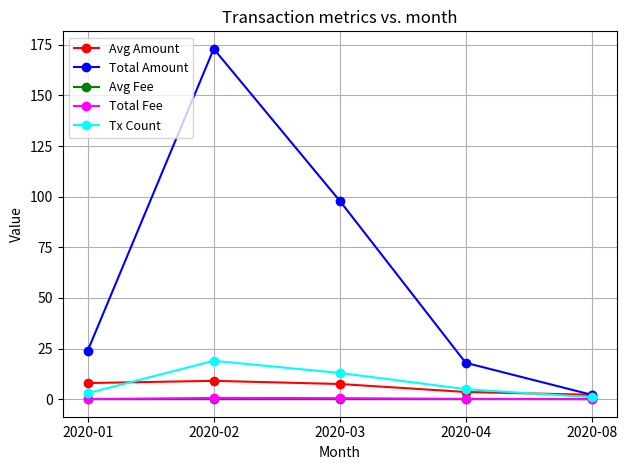

Where is the first local maximum for Tx Count?

2020-02